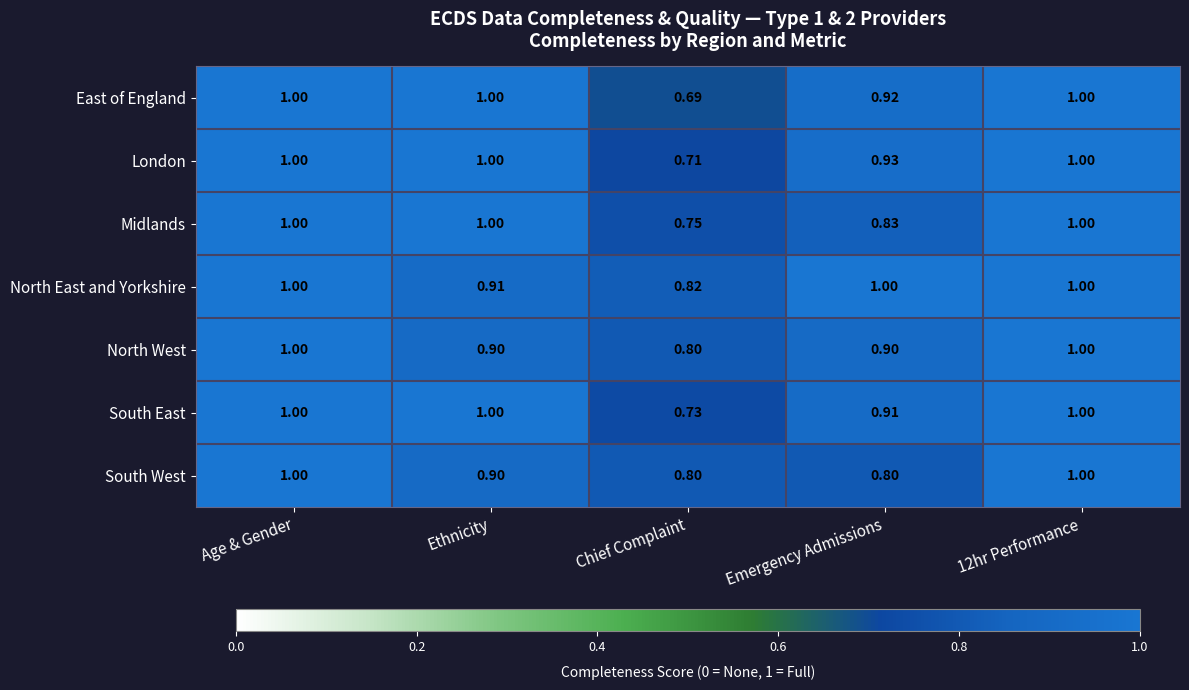

Which category has the lowest value across all series?

Chief Complaint